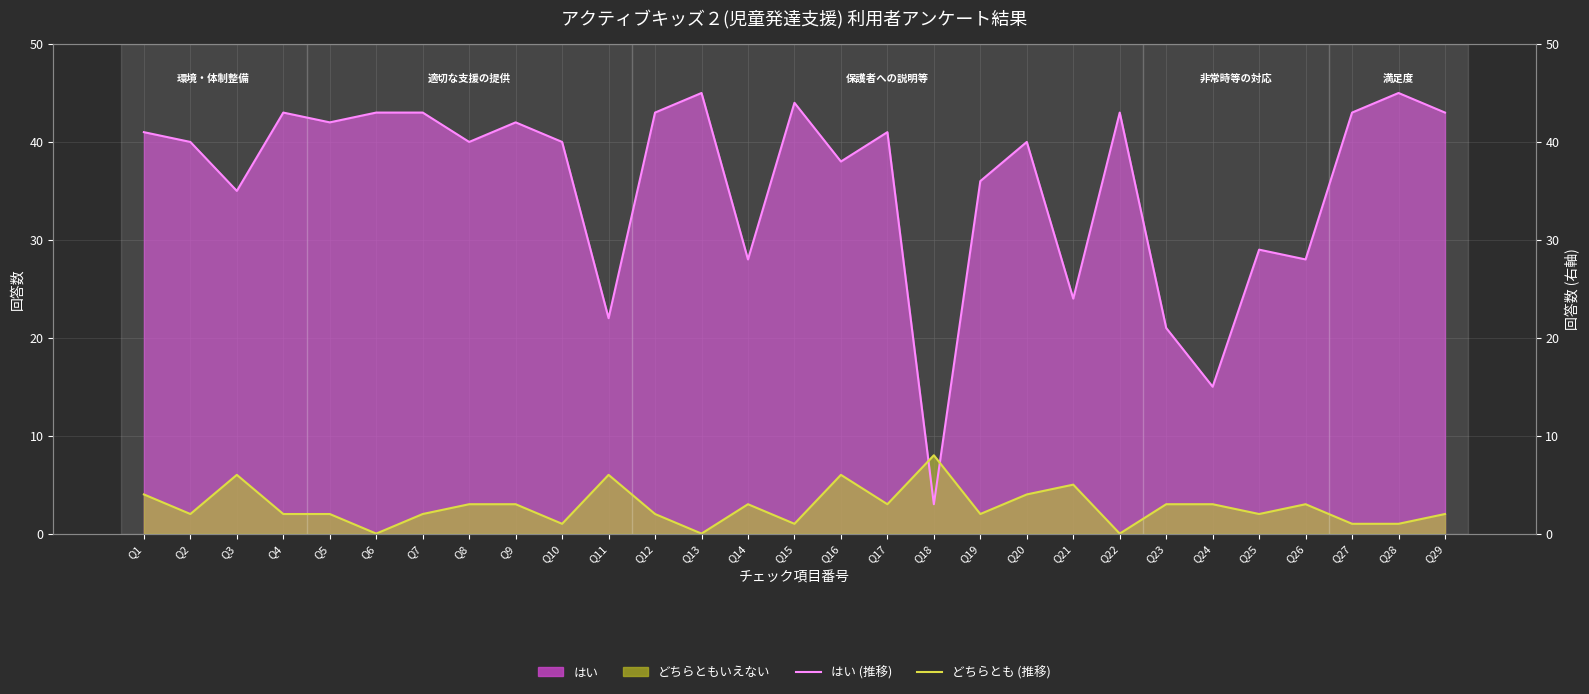

The はい (line) series shows 27 at Q5. True or false?

False